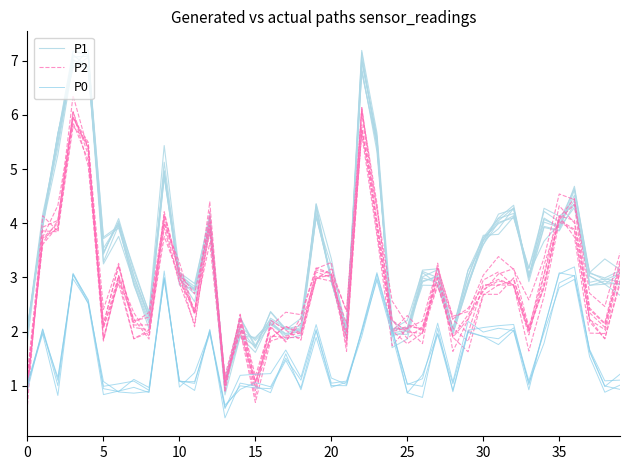

The value of P1 at 30 is 6.0. True or false?

False